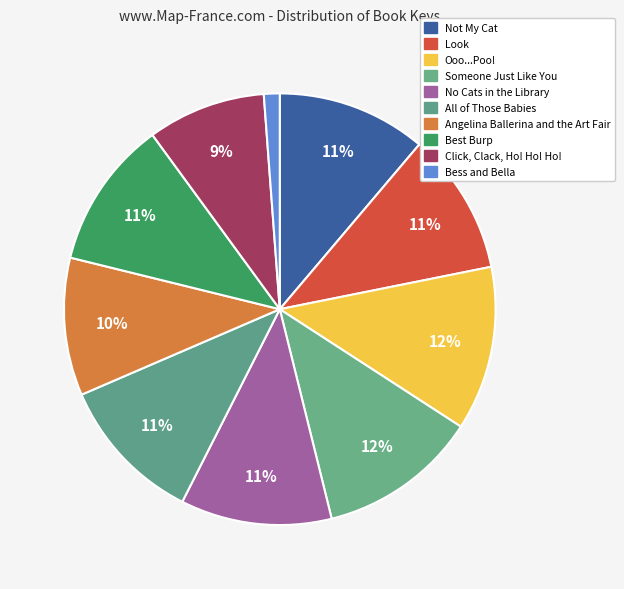

To the nearest percent, what portion does Best Burp represent?

11%